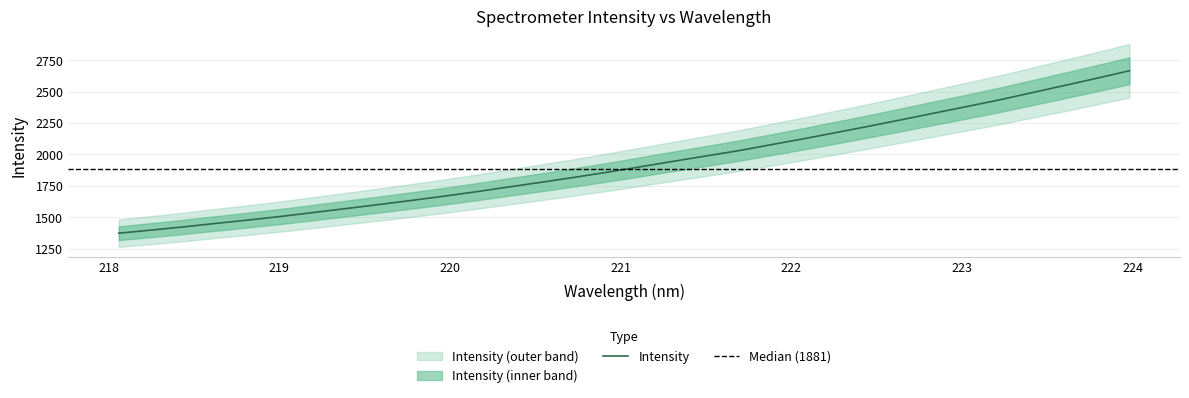

What is the average value?

1930.2